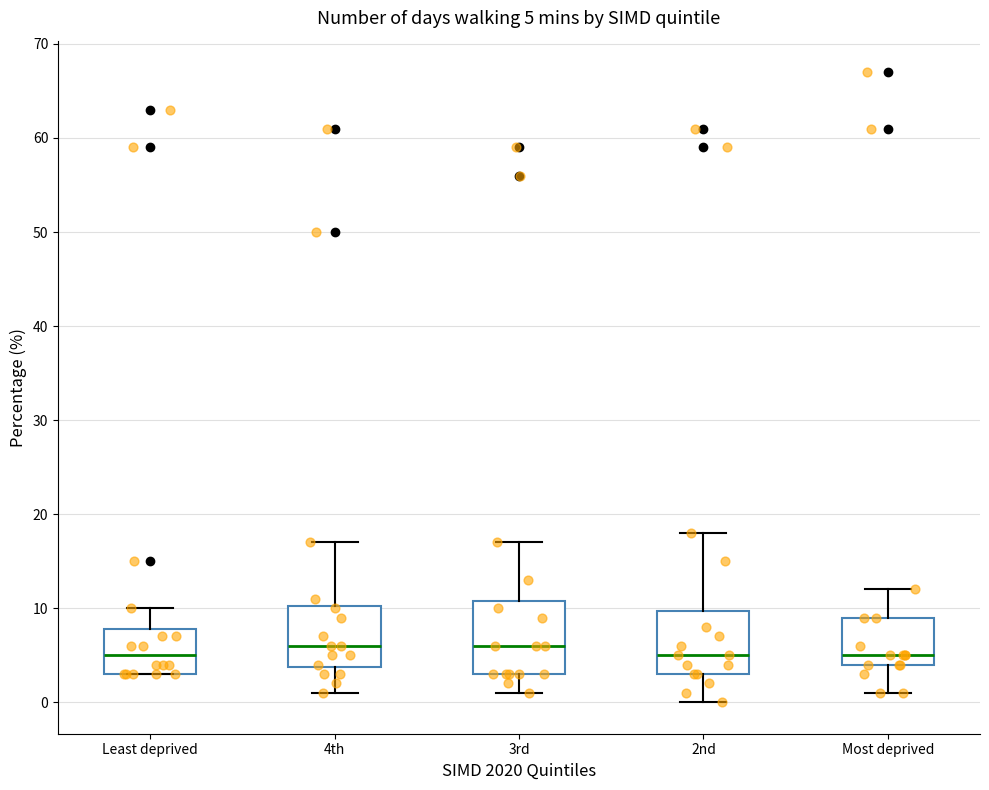

Comparing the boxes themselves (not the whiskers), which one is the tallest?

3rd